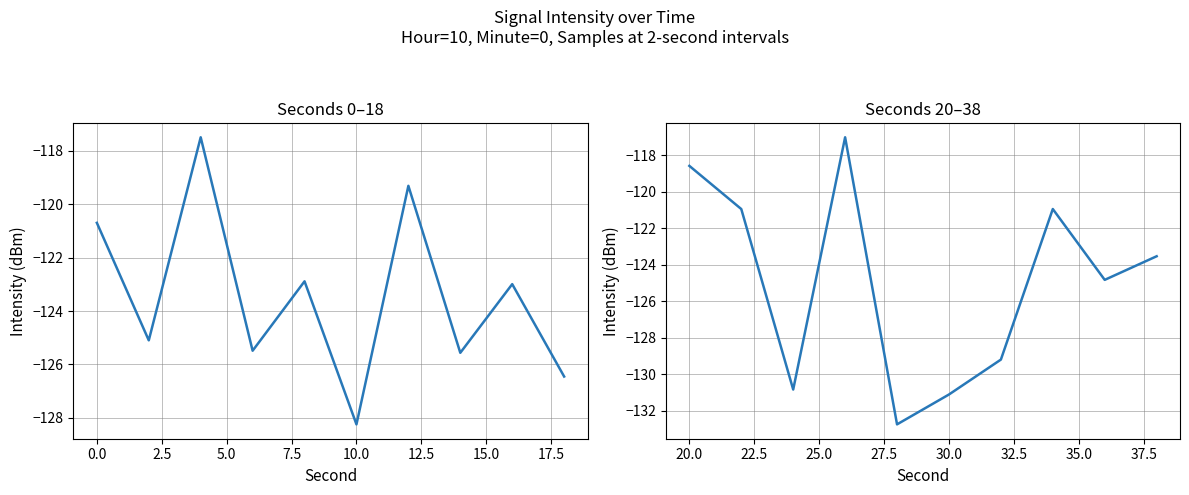

What is the average value?

-125.0